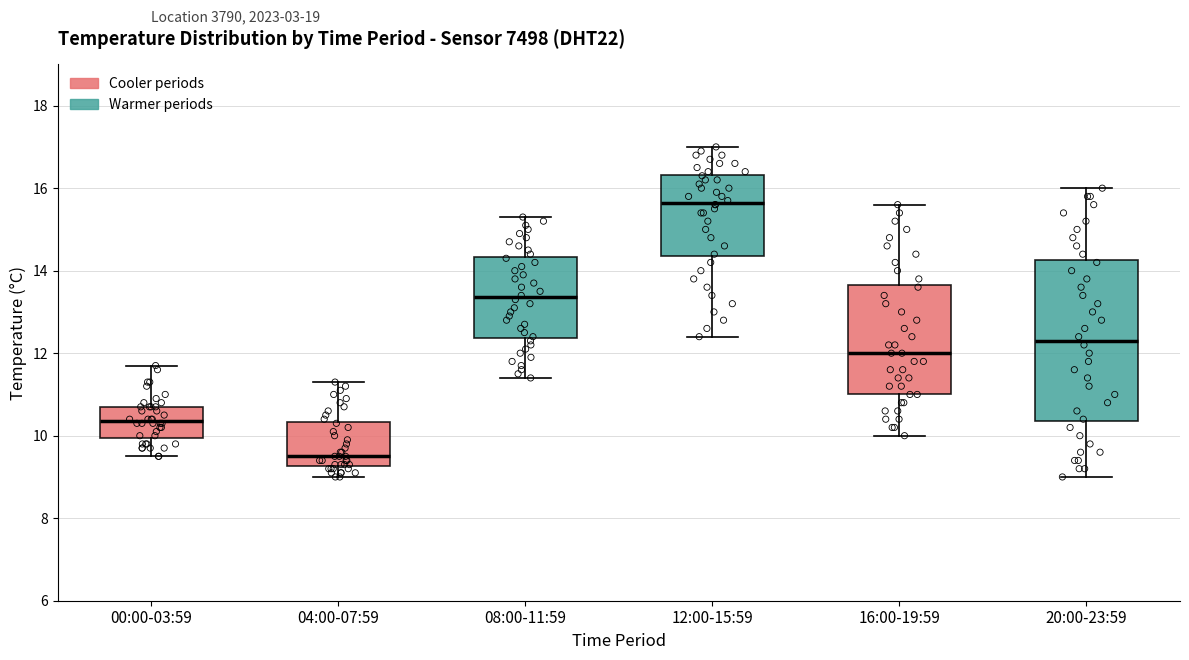

Which box's median line is the lowest?

04:00-07:59